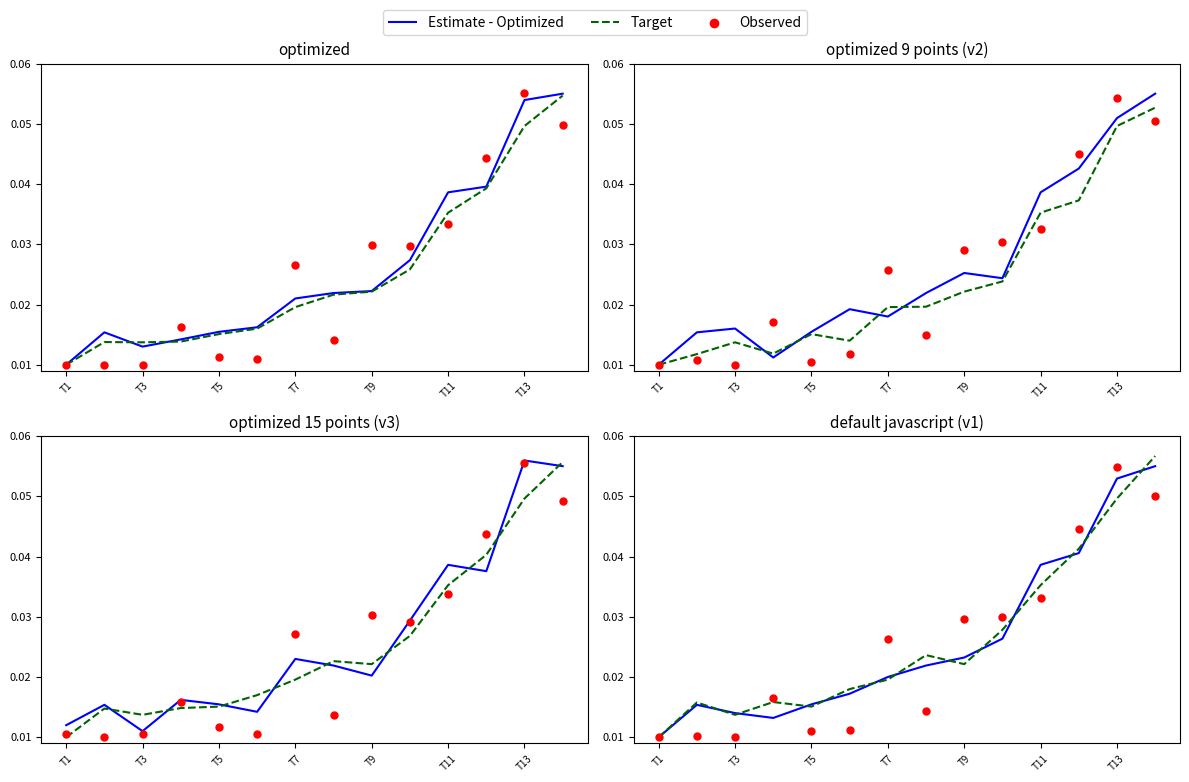

What are all the series names shown in the legend?

Estimate - Optimized, Target, Observed